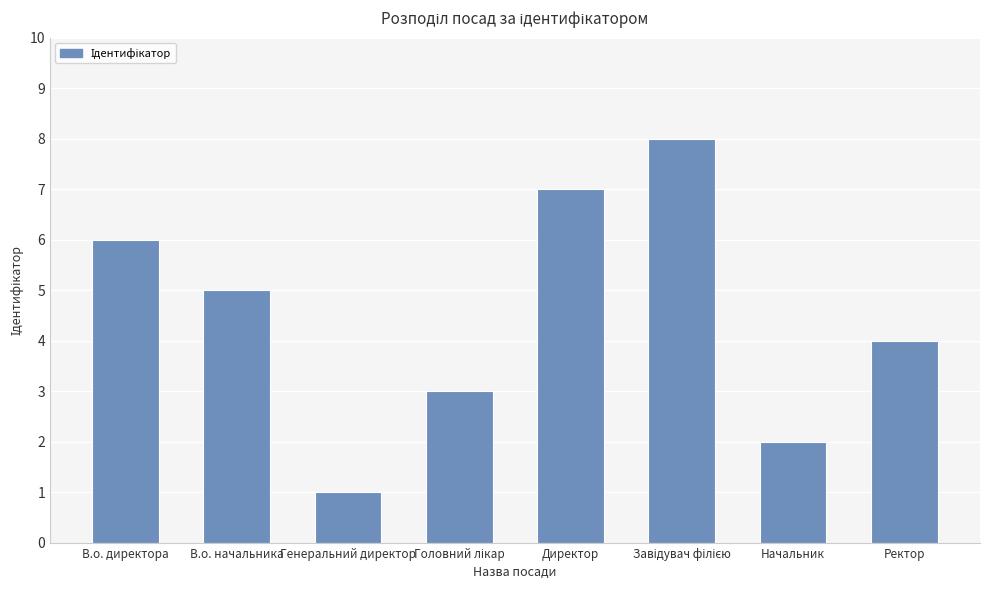

Count the values in the range 3 to 7.

5